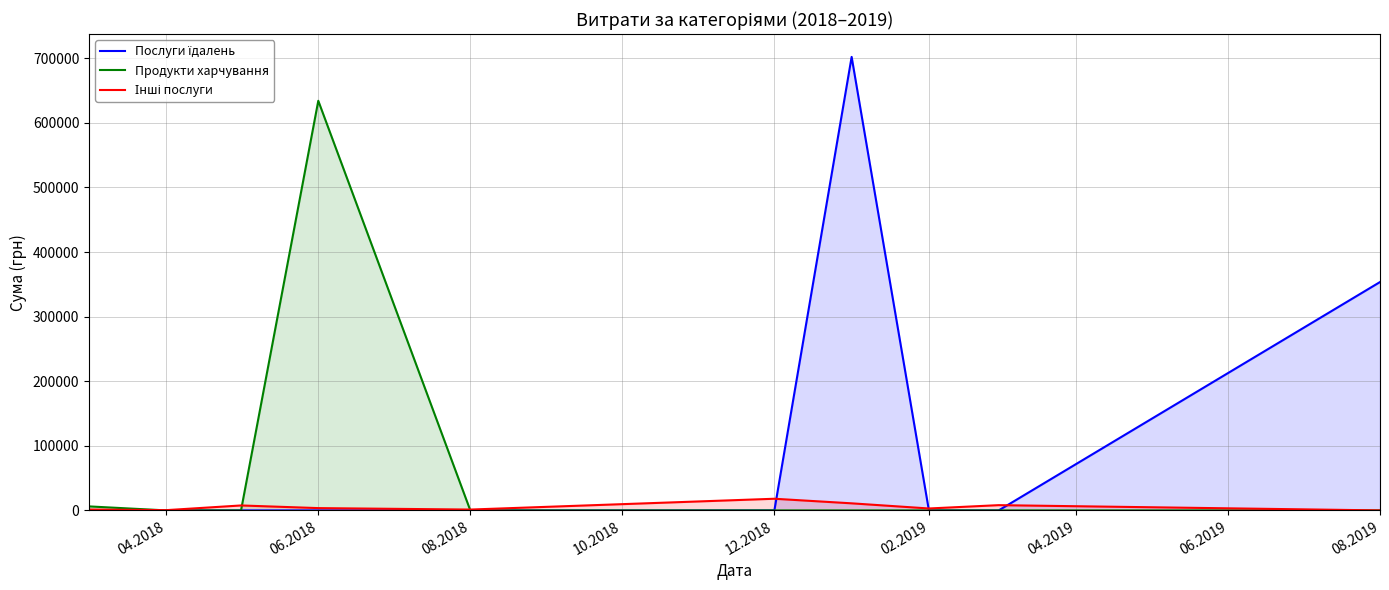

List the series in order of their overall mean, highest first.

Послуги їдалень, Продукти харчування, Інші послуги